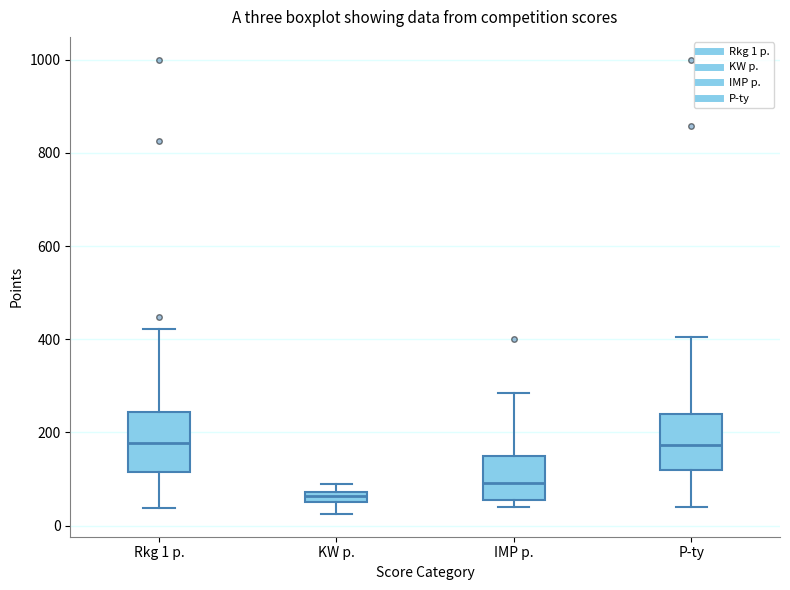

Where is the lower edge of the box for KW p. on the y-axis? The values are not printed on the chart, so give them approximately, as read against the axis.

60